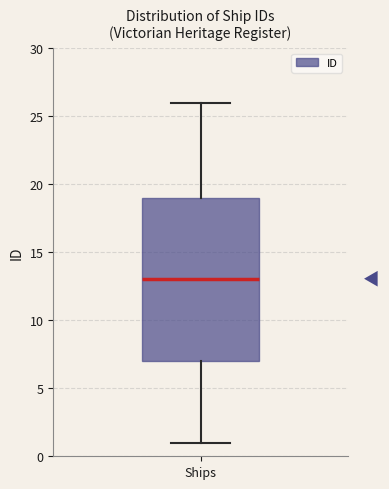

Transcribe this box plot: give where the median line is, the range the box spans, and where the two whiskers end, as read against the y-axis. The values are not printed on the chart, so give them approximately, as read against the axis.

median 13, box 7 to 19, whiskers 1 to 26